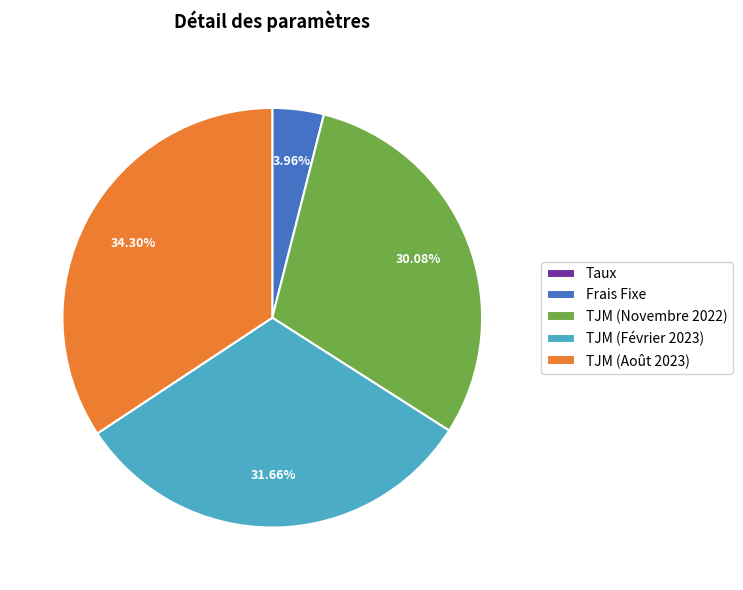

To the nearest percent, what is the combined percentage of TJM (Novembre 2022) and TJM (Août 2023)?

64%